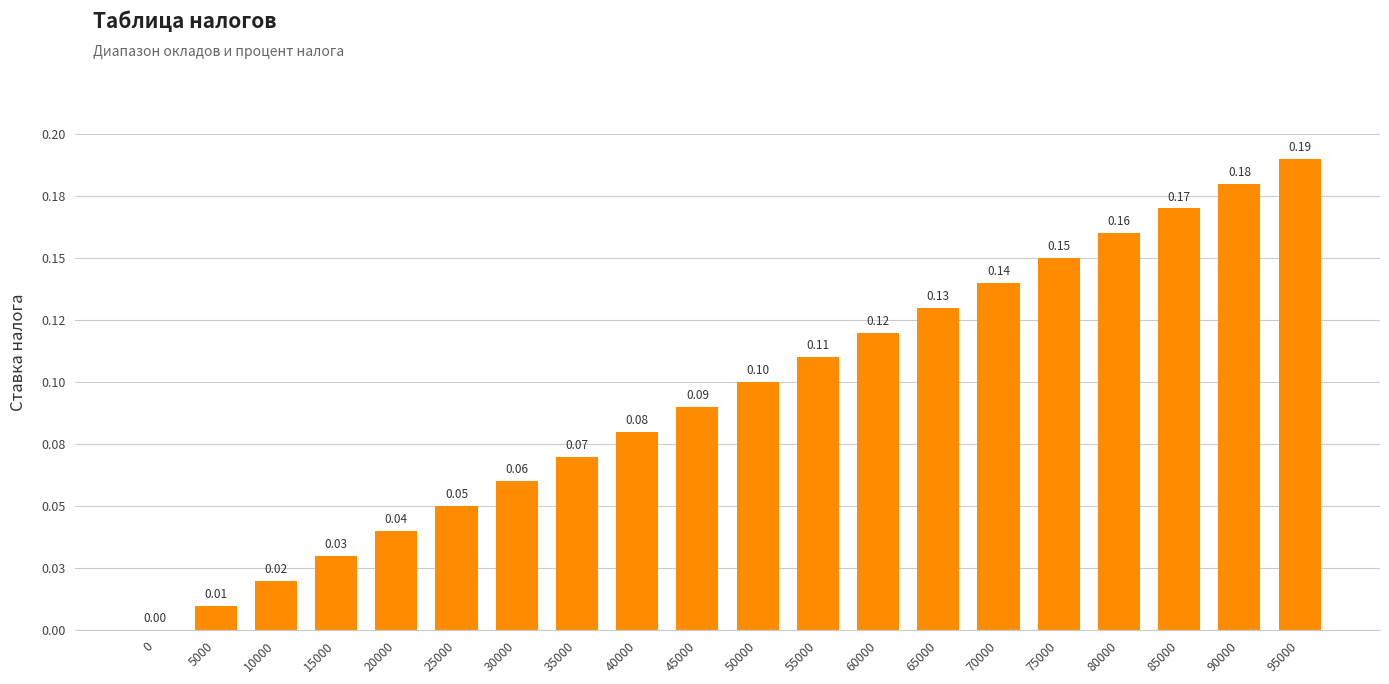

What is the difference between the maximum and minimum values?

0.2